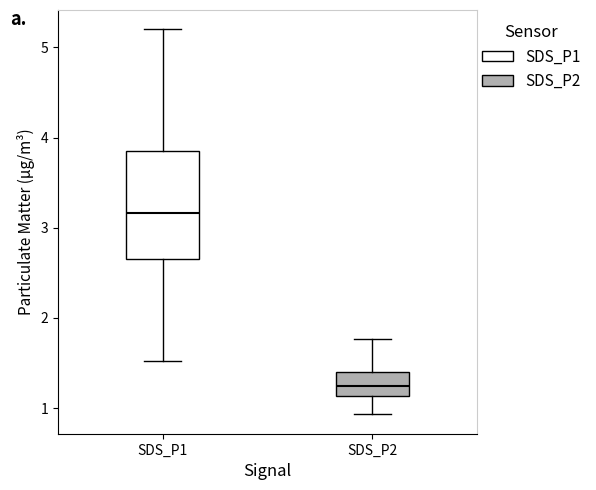

Reading left to right, read every box against the y-axis: the position of its median line, the range the box covers, and the ends of its whiskers. The values are not printed on the chart, so give them approximately, as read against the axis.

SDS_P1: median 3.2, box 2.7 to 3.9, whiskers 1.5 to 5.2
SDS_P2: median 1.2, box 1.1 to 1.4, whiskers 0.9 to 1.8